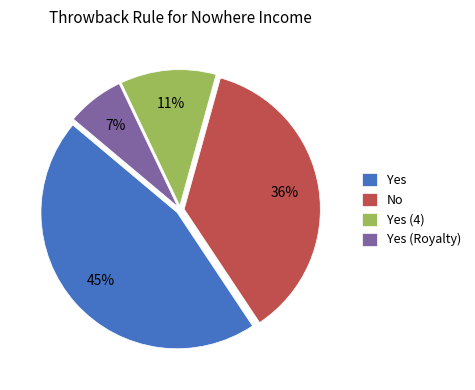

What is the smallest slice in the pie chart?

Yes (Royalty)